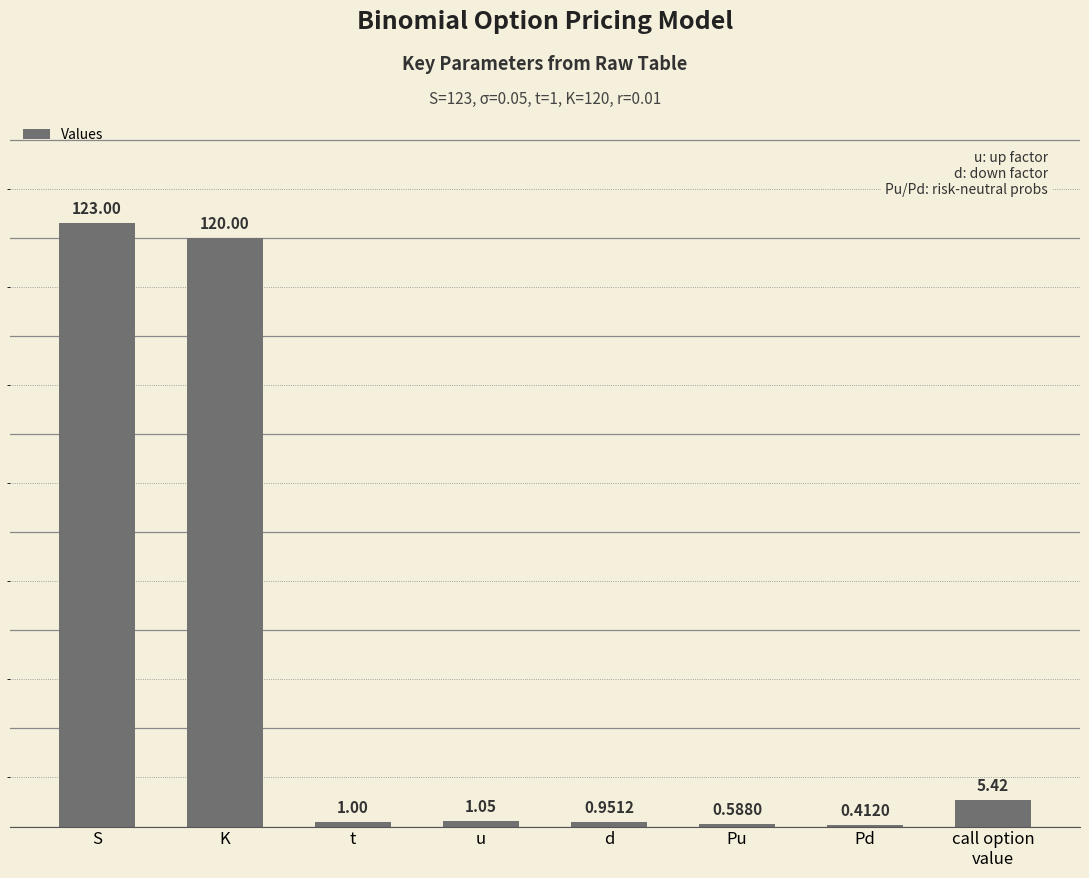

Between S and t, which is larger?

S